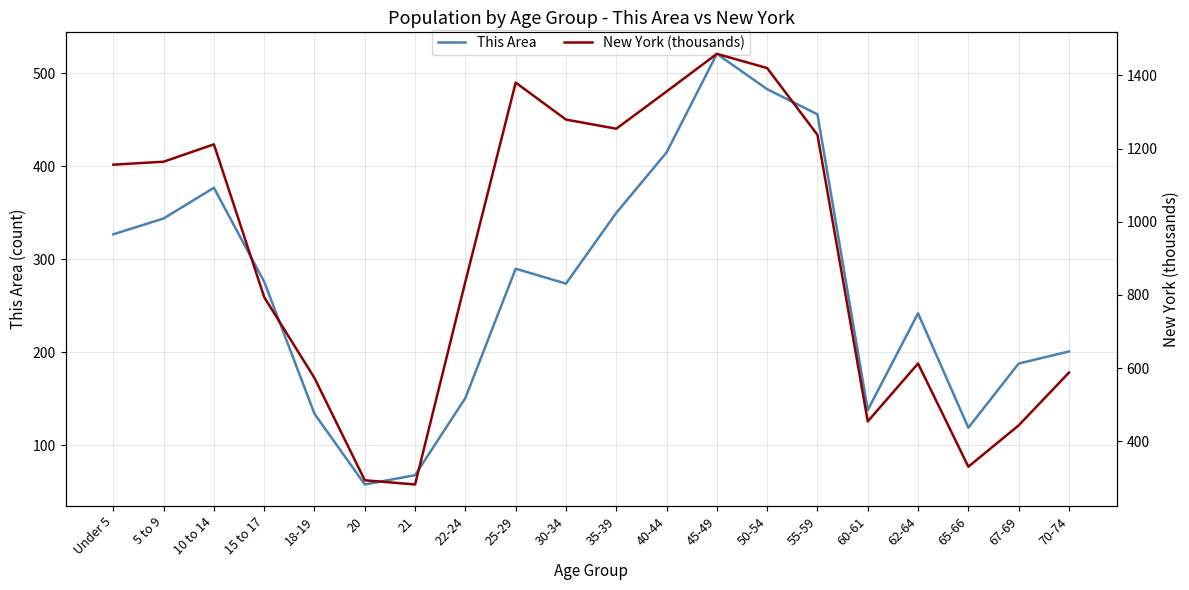

True or false: This Area and New York (thousands) intersect in this chart.

False